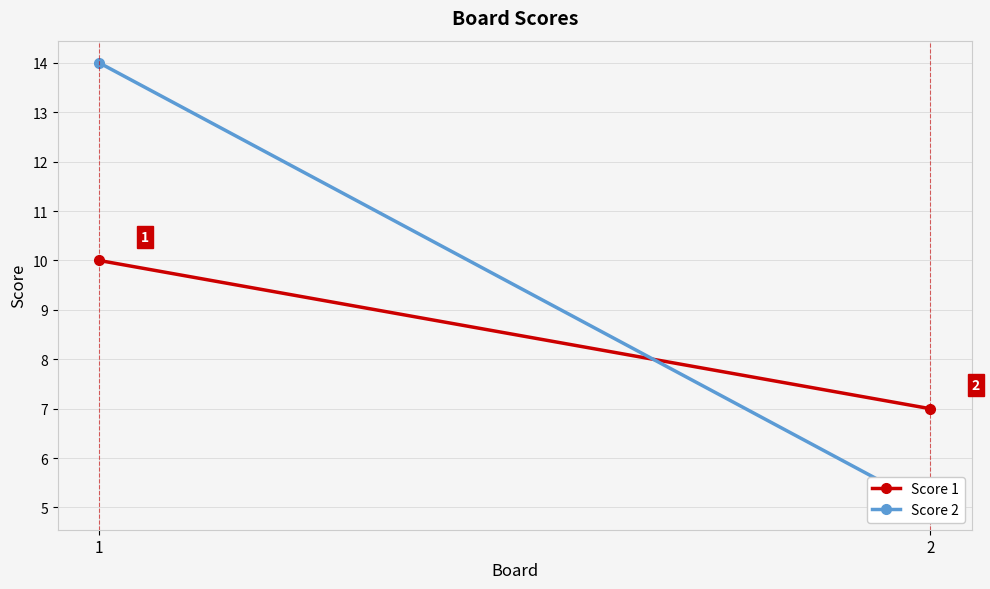

Rank the series by their maximum value, from highest to lowest.

Score 2, Score 1